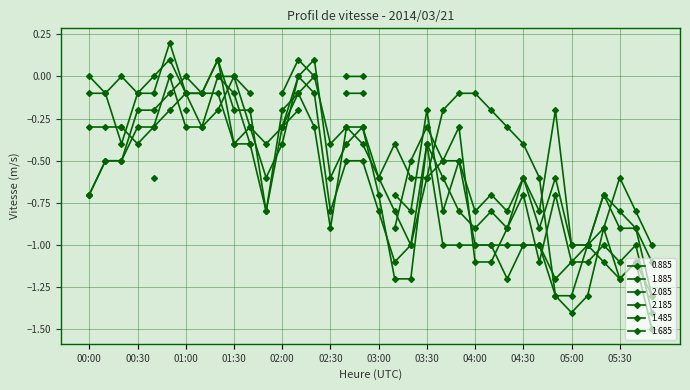

Between 00:30 and 05:40, which series saw the biggest shift?

1.485